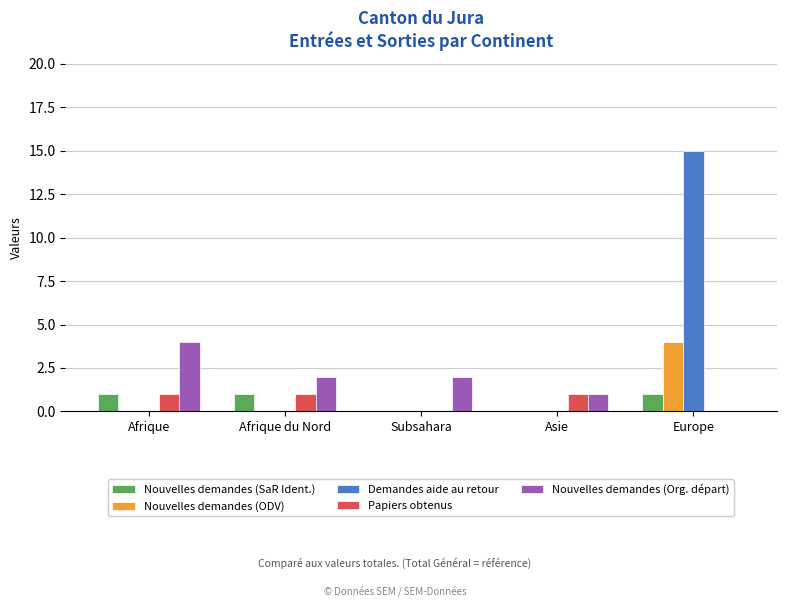

Does the chart contain stacked bars?

No